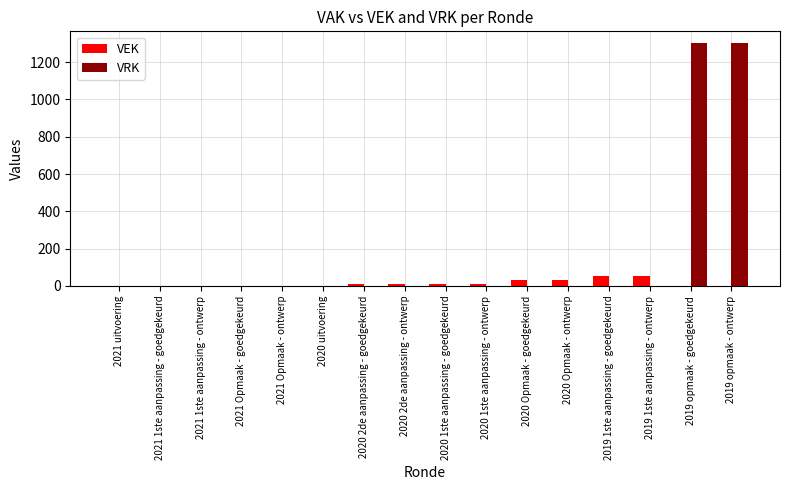

Which series has the largest range (max minus min)?

VRK